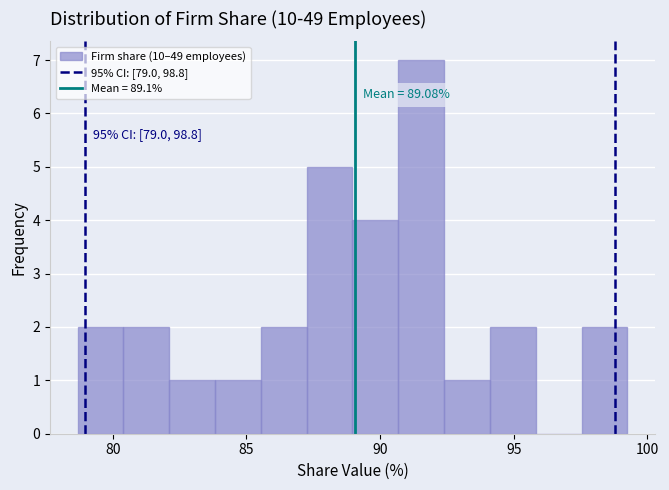

Read against the x-axis, roughly where is the centre of the tallest bar?

91.5